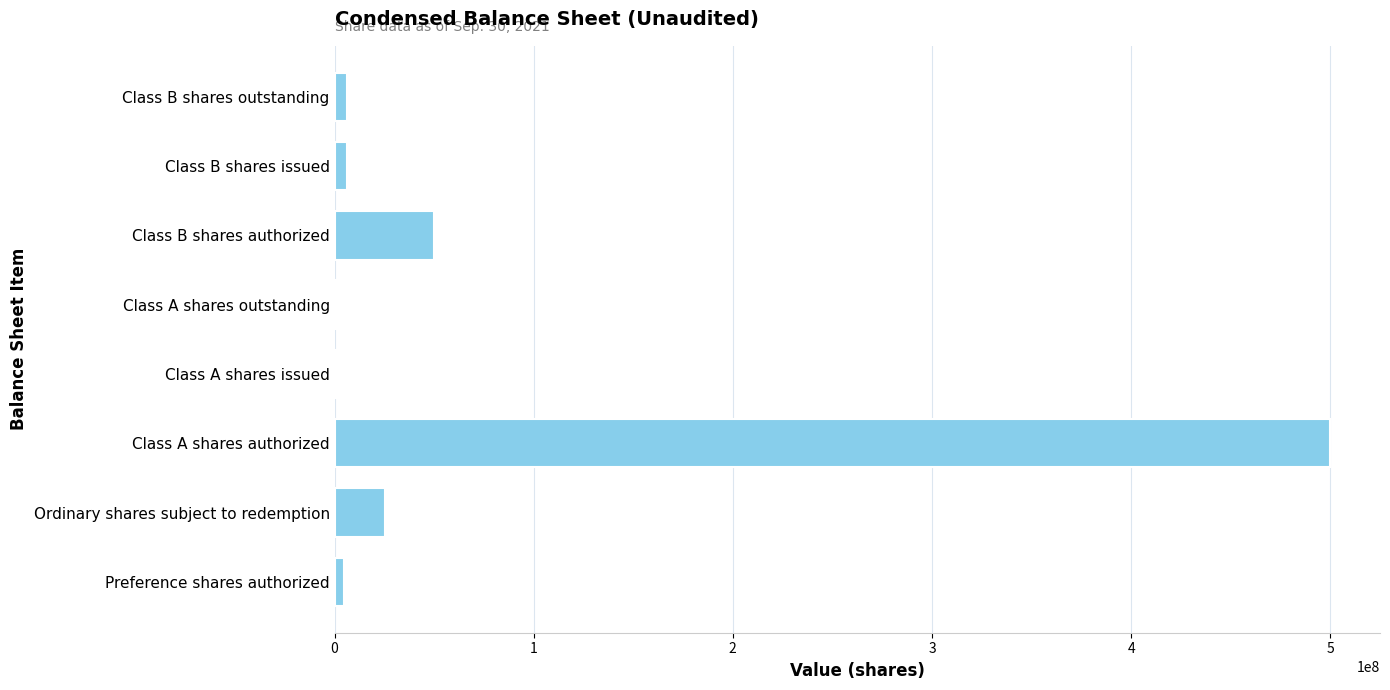

Are the bars grouped side by side (vs. stacked)?

No